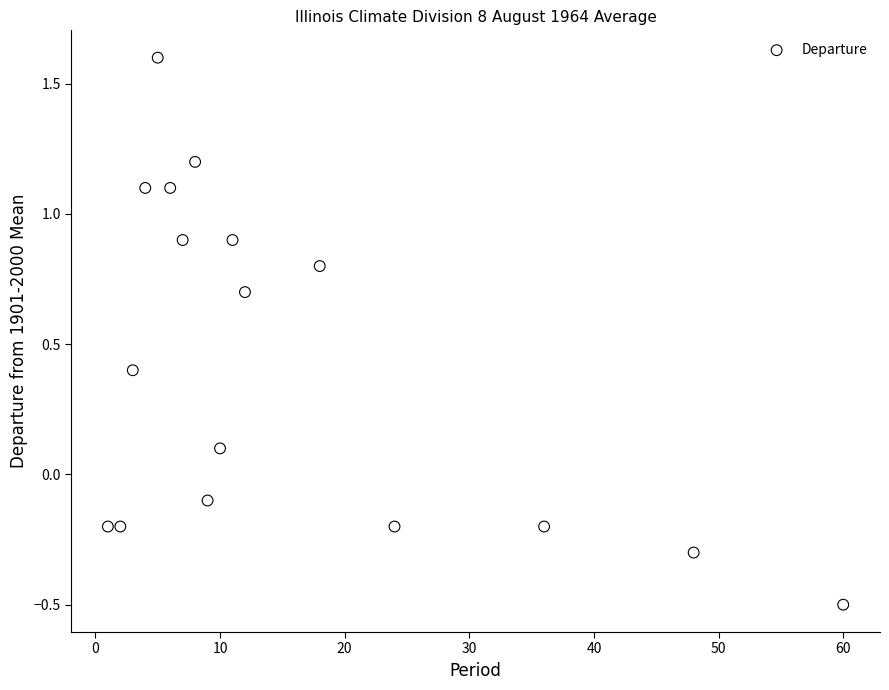

What is the range of Y values (max minus min)?

2.1